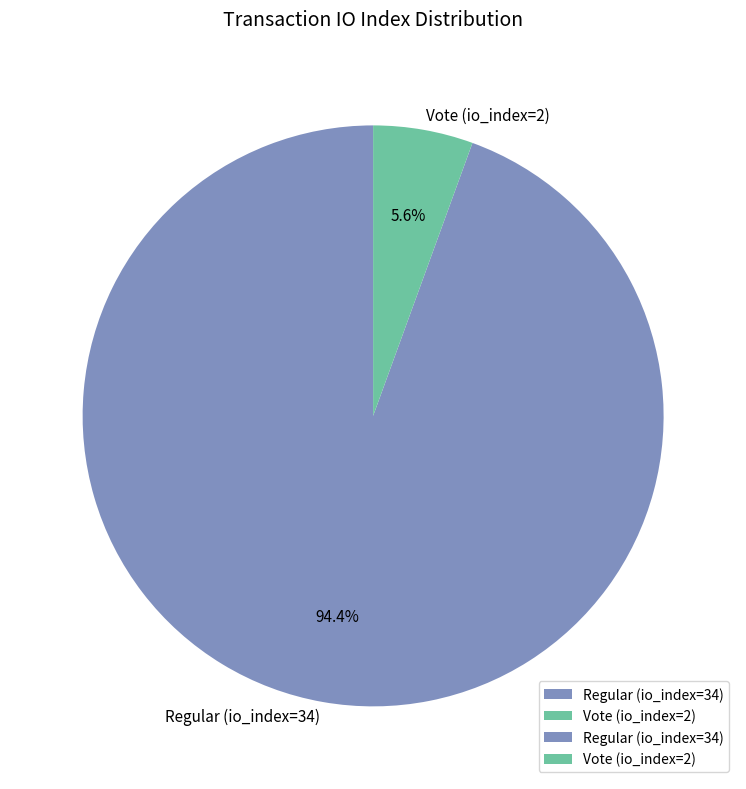

How many segments does this pie chart have?

2